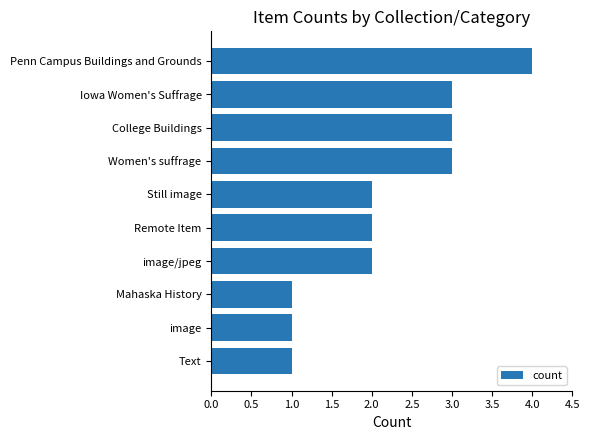

Is it true that the value at College Buildings is 2?

False